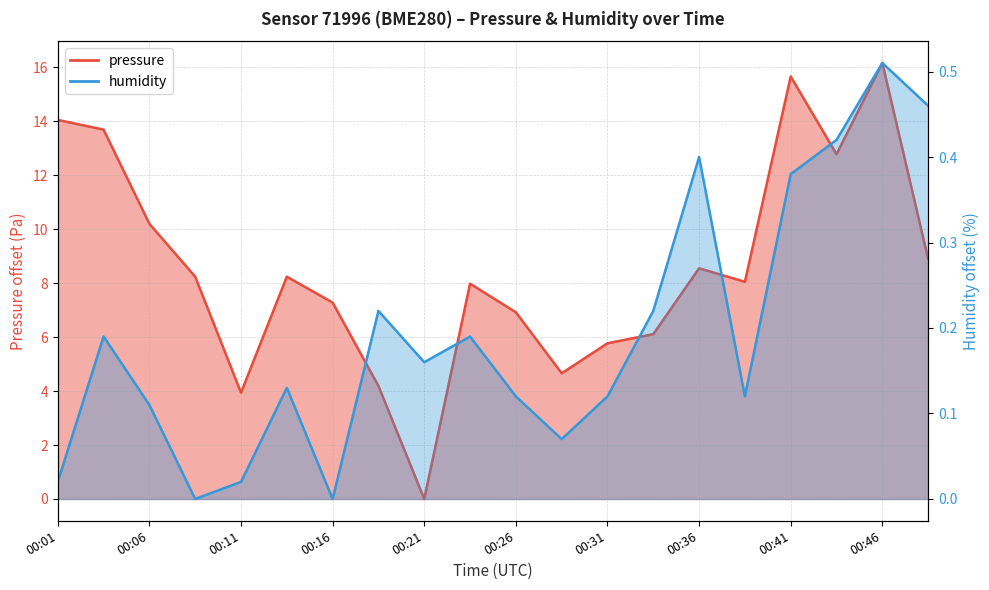

Rank the series by their maximum value, from highest to lowest.

pressure, humidity